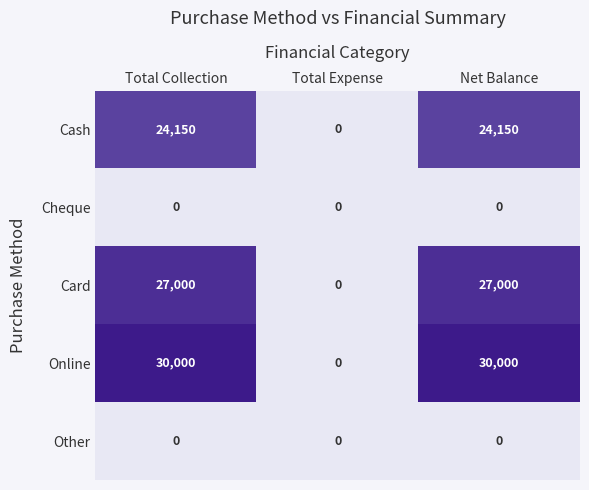

Which series has the largest total across all categories?

Online